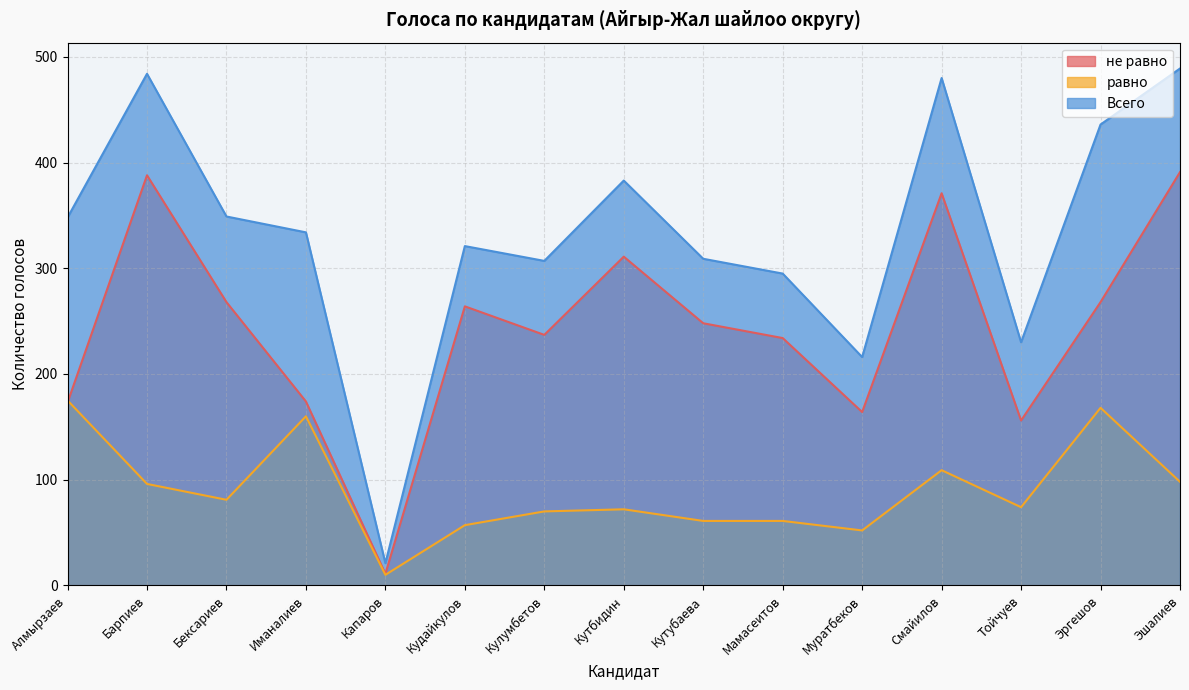

At which category is the sum across all series the highest?

Эшалиев